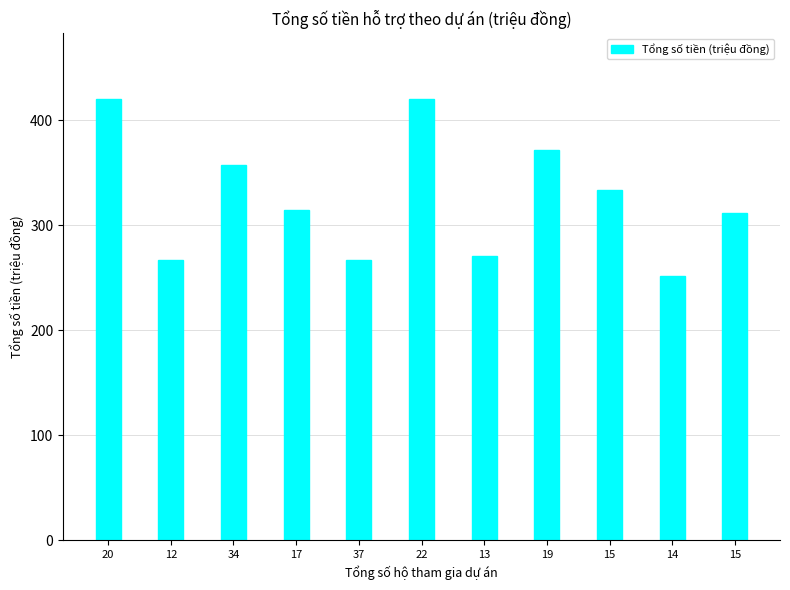

Which category has the highest value across all series?

20